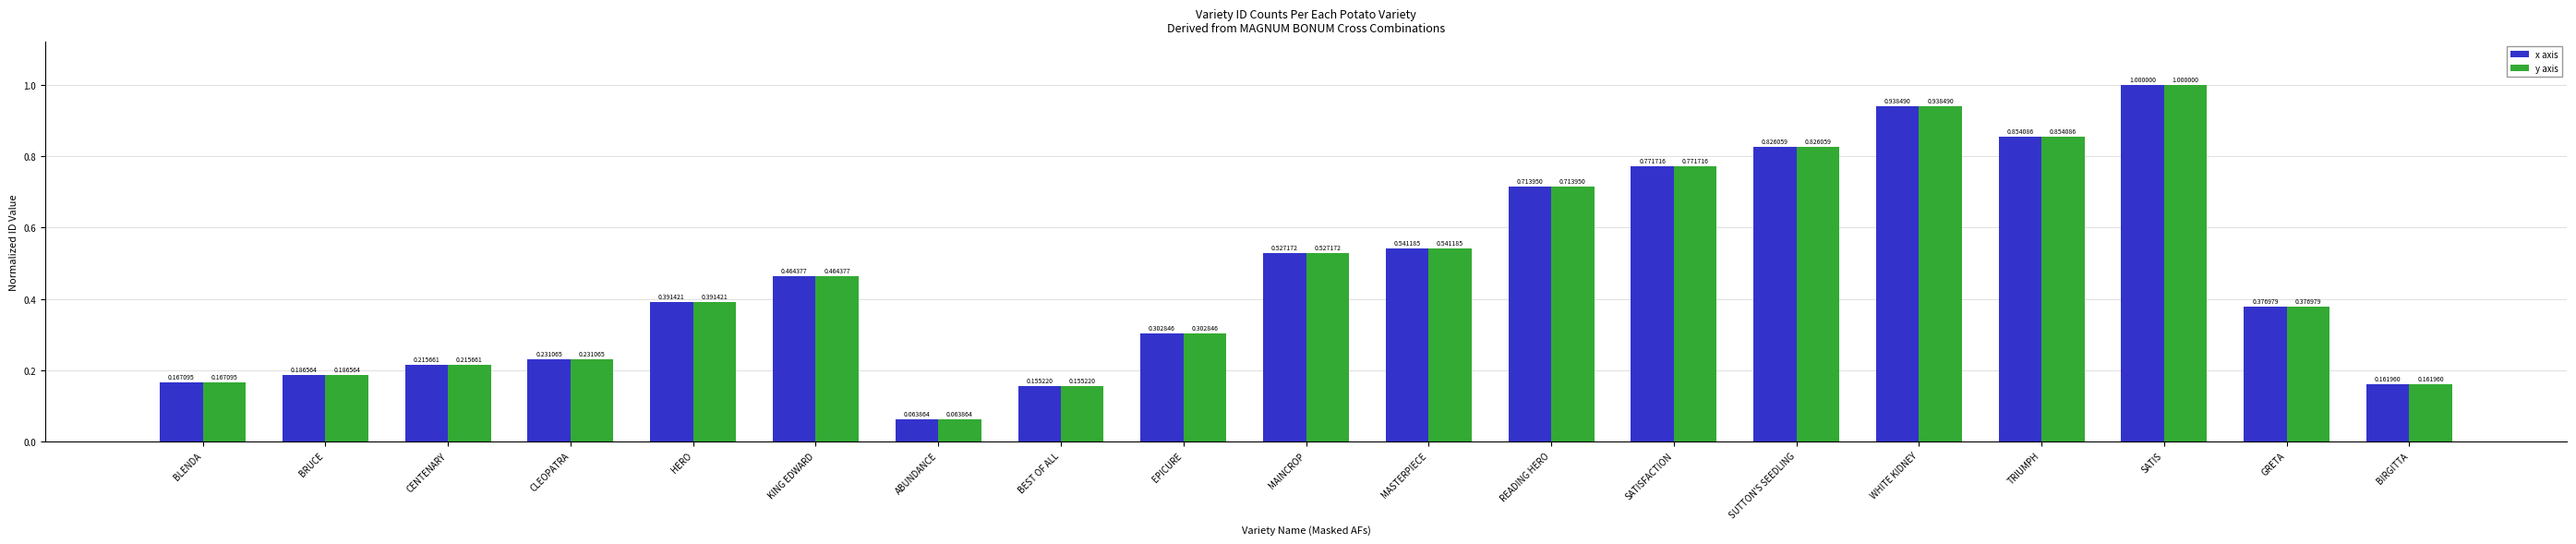

At which label is y axis closest to 0?

ABUNDANCE